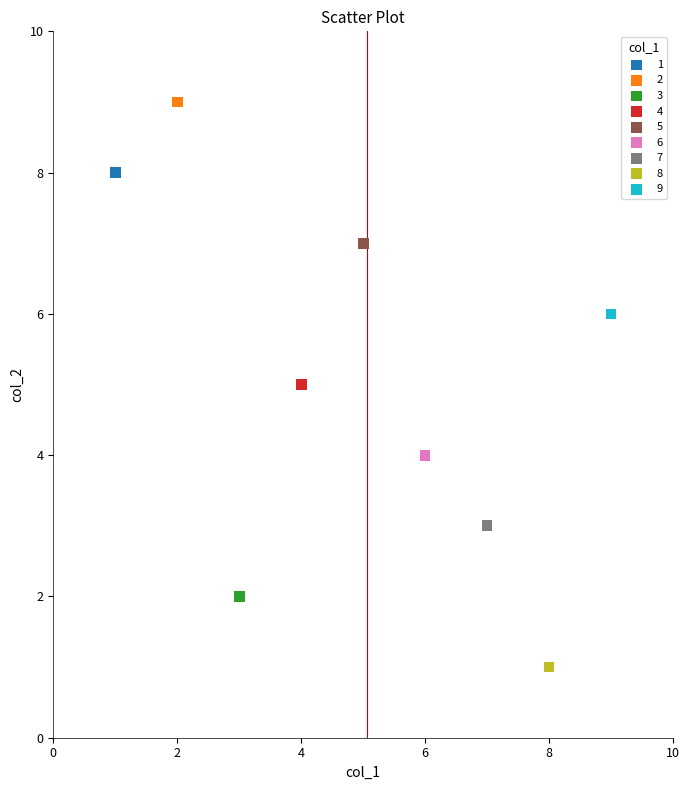

Which series reaches the maximum Y coordinate?

2